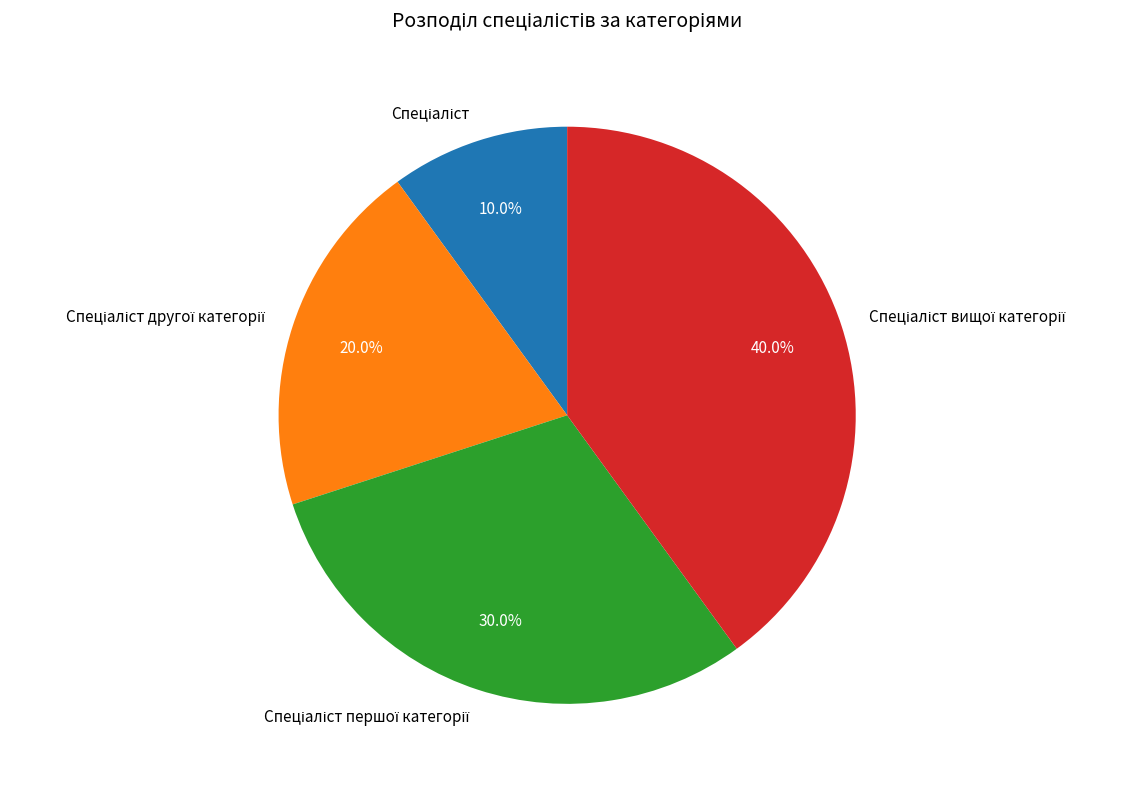

Is there a majority slice in this chart?

No